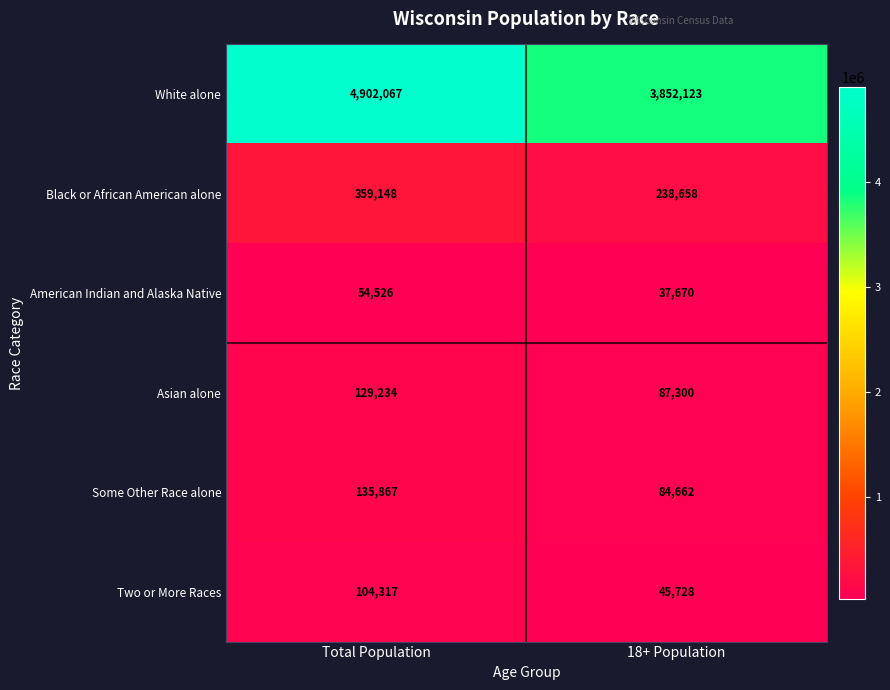

Is it true that Asian alone equals 129234 at Total Population?

True